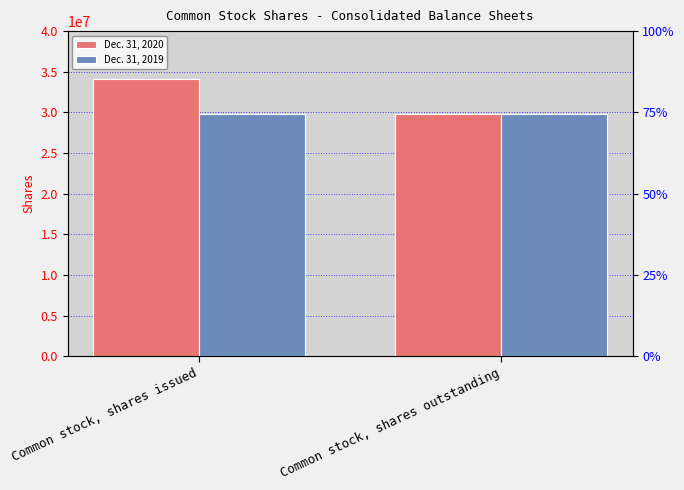

The Dec. 31, 2019 series shows 52916747 at Common stock, shares issued. True or false?

False